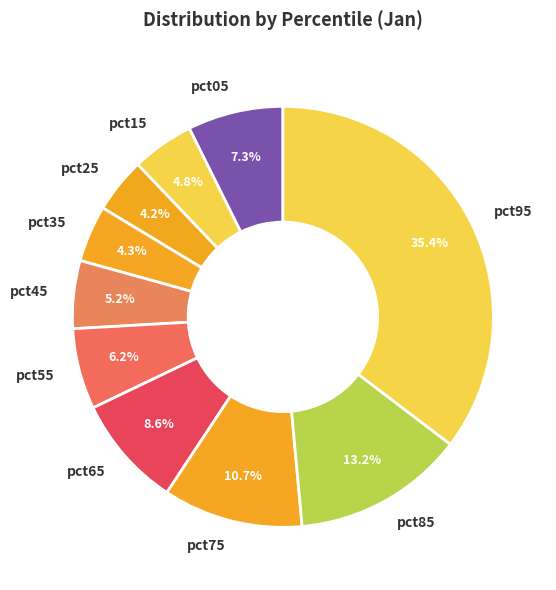

Does pct45 represent more than half of the total?

No